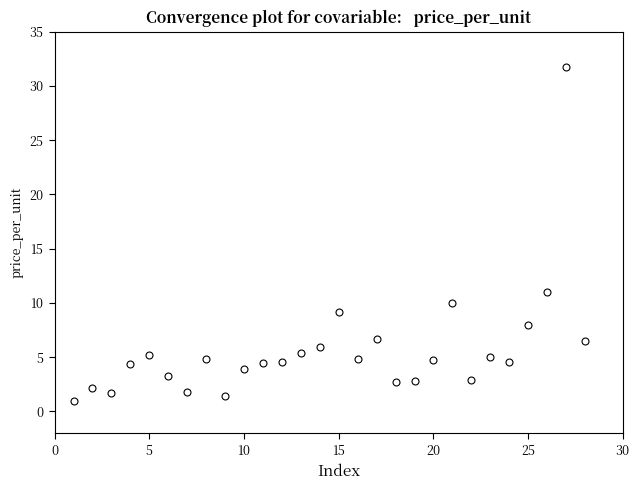

What Y value in the scatter plot is closest to 16?

11.0